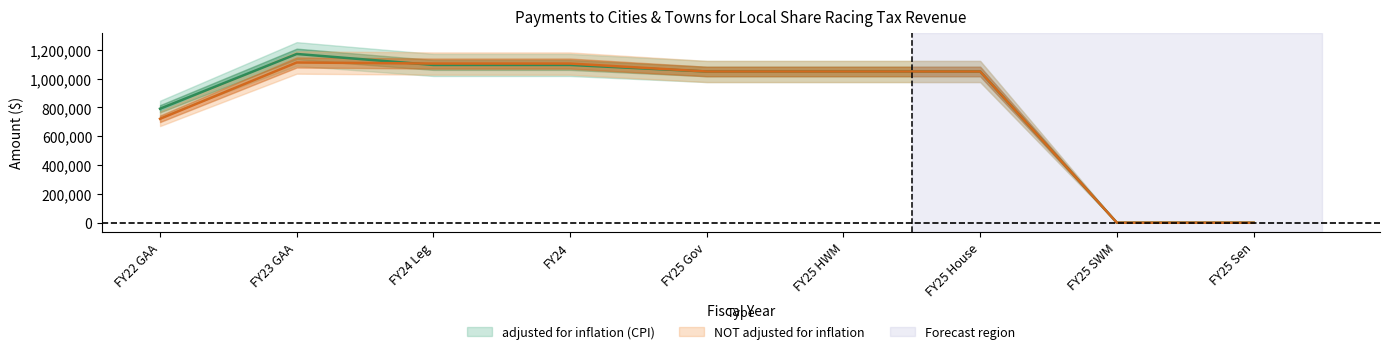

Which series changed the most between FY23 GAA and FY25 Gov?

adjusted for inflation (CPI)